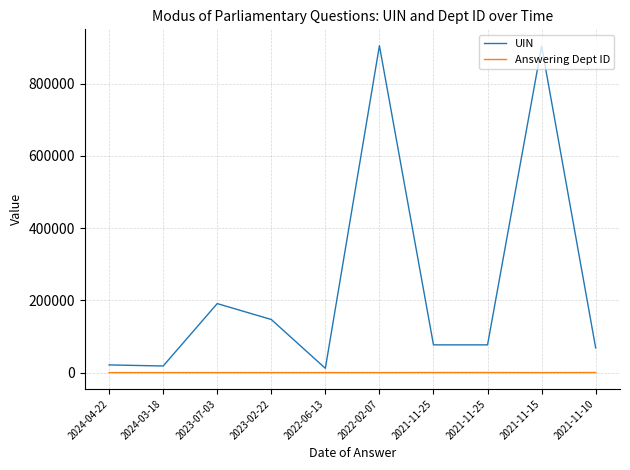

How many lines are shown in the chart?

2